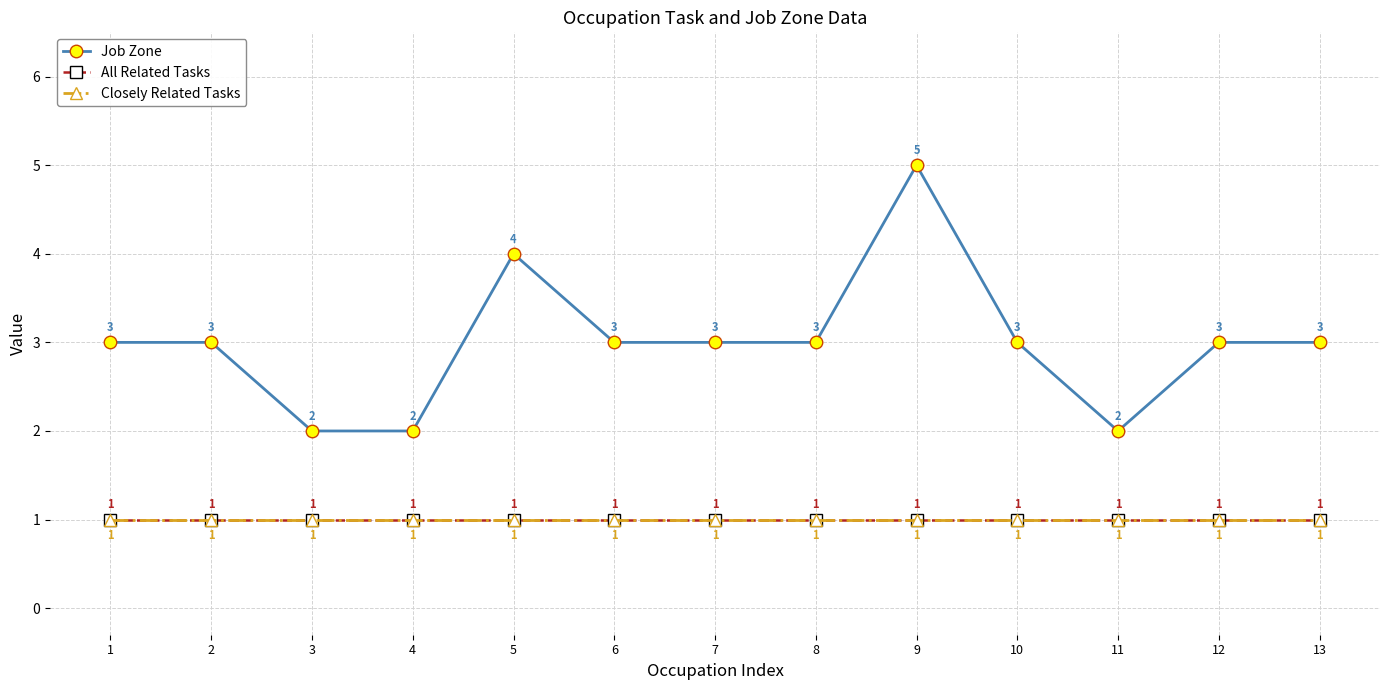

True or false: Closely Related Tasks and Job Zone cross at least once.

False